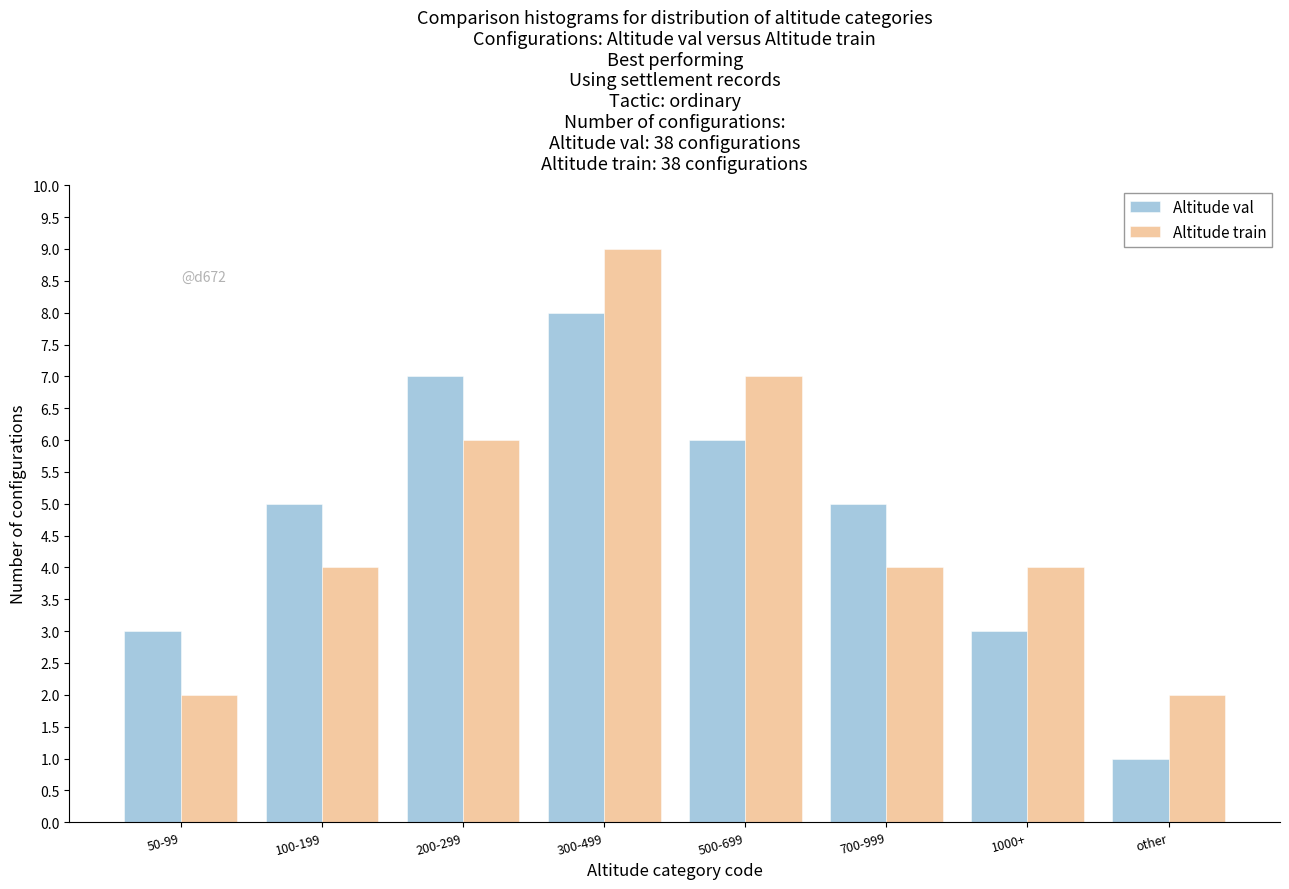

Reading left to right, what are all the values shown in this chart?

Altitude val: 50-99=3	100-199=5	200-299=7	300-499=8	500-699=6	700-999=5	1000+=3	other=1
Altitude train: 50-99=2	100-199=4	200-299=6	300-499=9	500-699=7	700-999=4	1000+=4	other=2